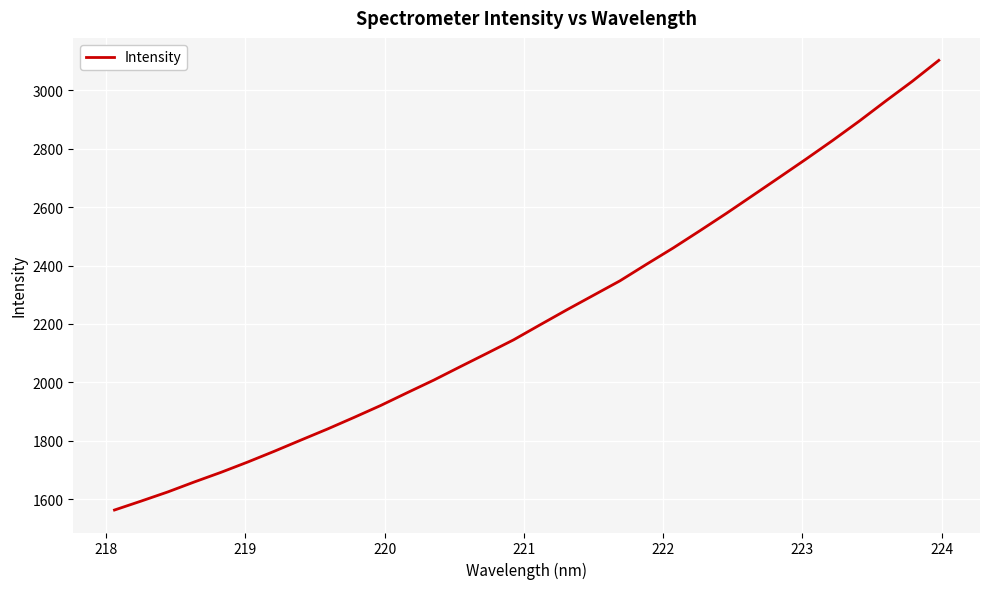

Is this an area chart (filled region under the line)?

No